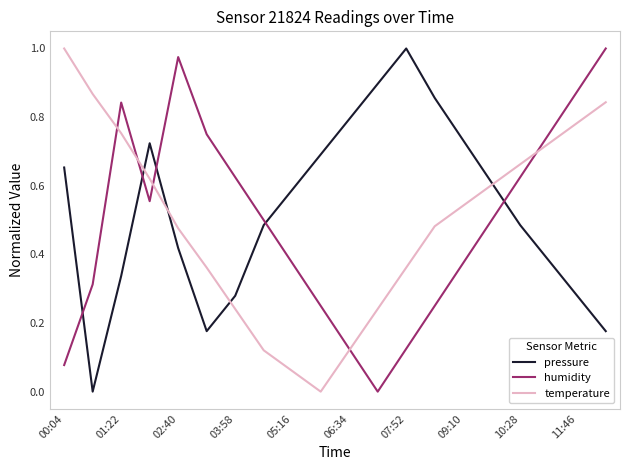

How many times do humidity and pressure cross each other?

5